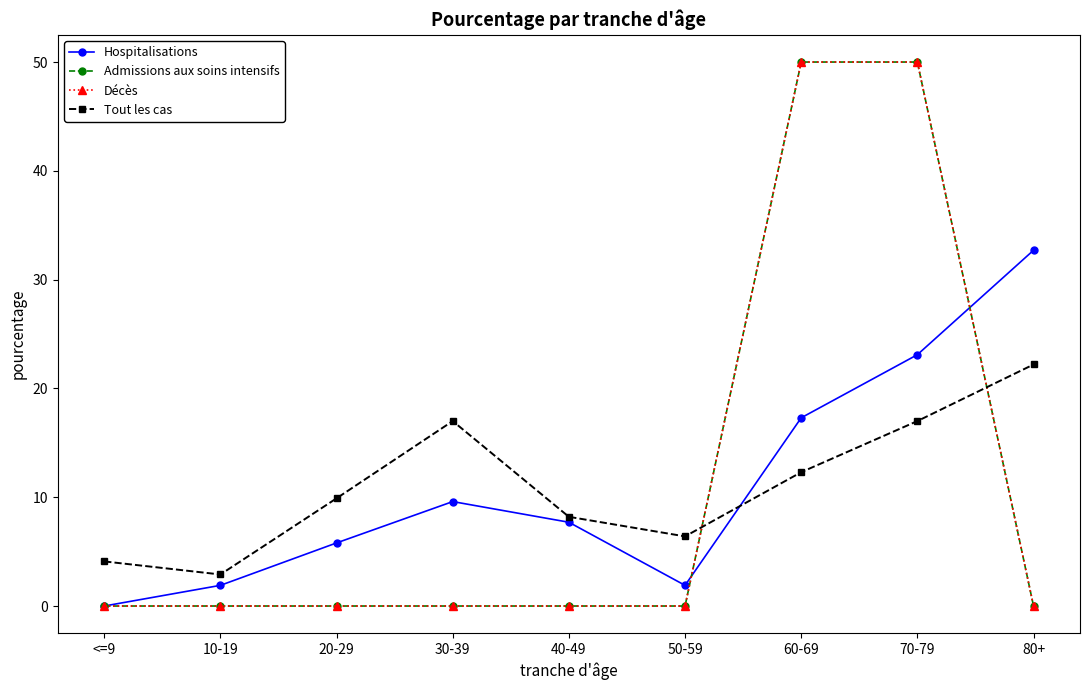

Does the chart display data point markers on the line(s)?

Yes